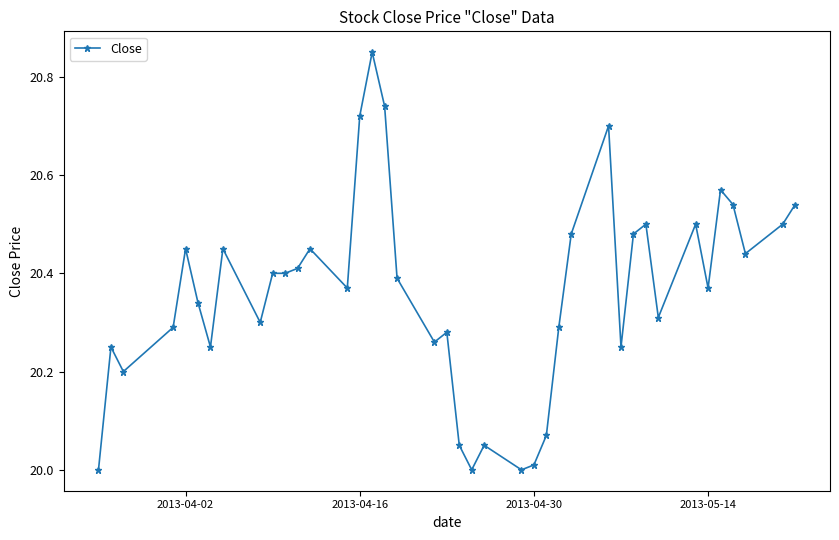

How many data points does each series have?

40